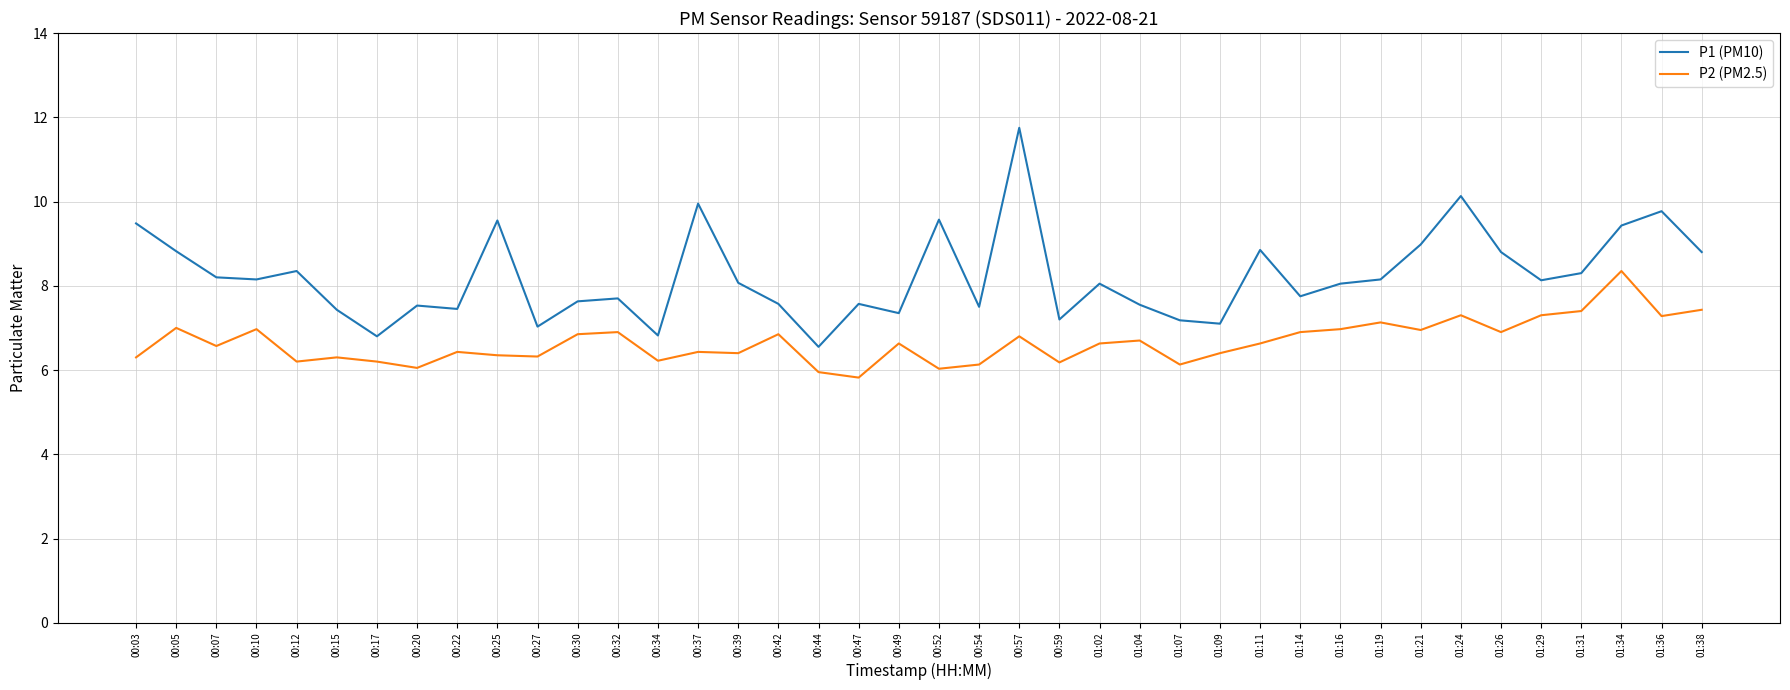

What is the sum of the P1 (PM10) values at 00:03 and 01:09?

16.6